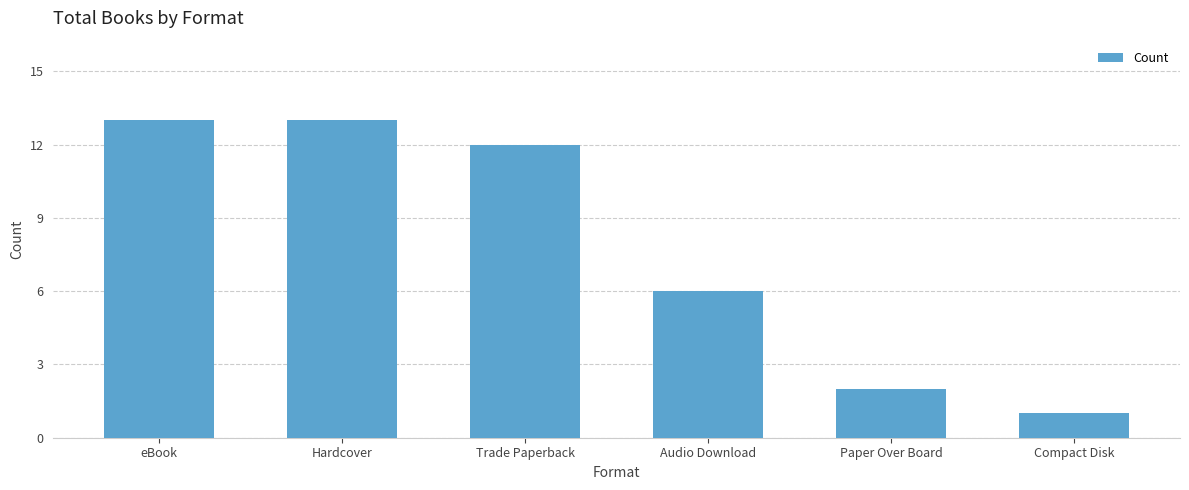

The chart shows a value of 12 at Trade Paperback. True or false?

True